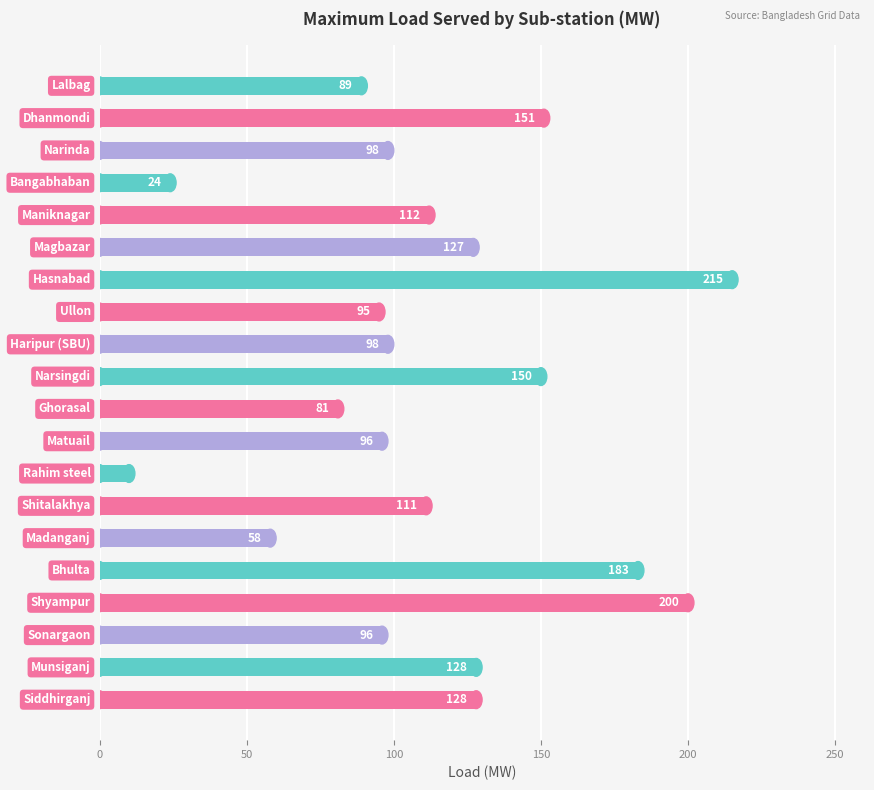

What is the smallest value displayed?

10